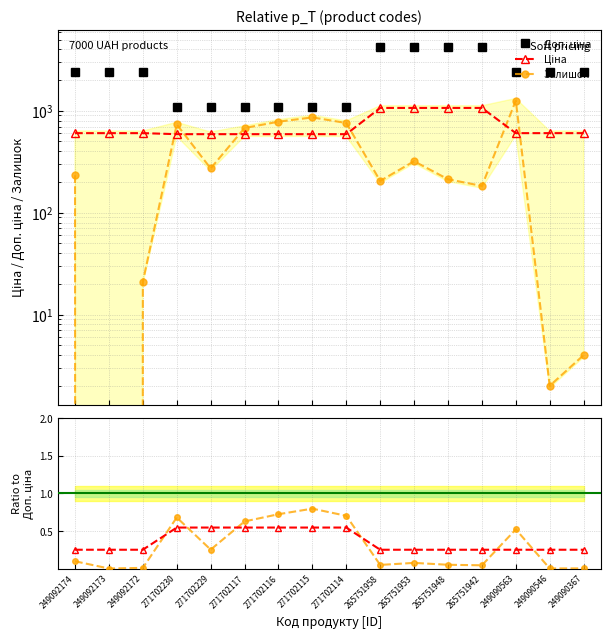

The Ціна / Доп. ціна series shows 0.4 at 265751958. True or false?

False